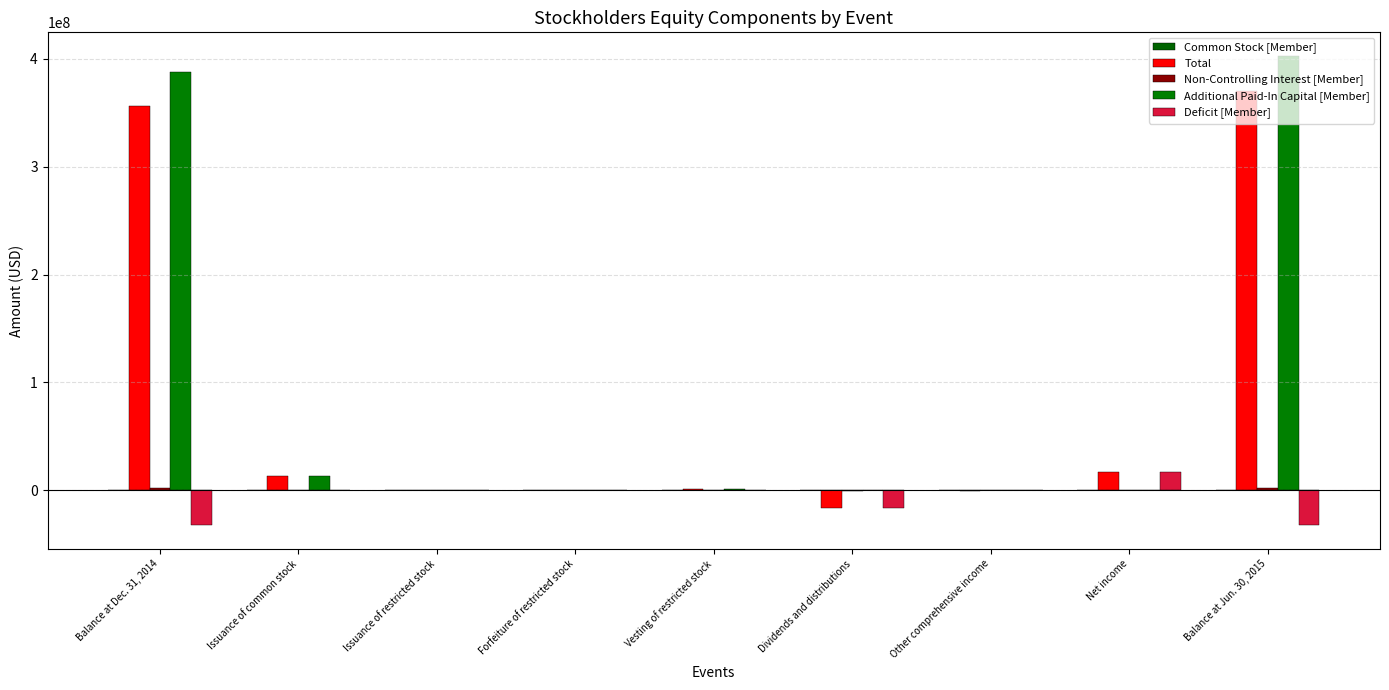

Between Balance at Jun. 30, 2015 and Other comprehensive income, which is larger?

Balance at Jun. 30, 2015